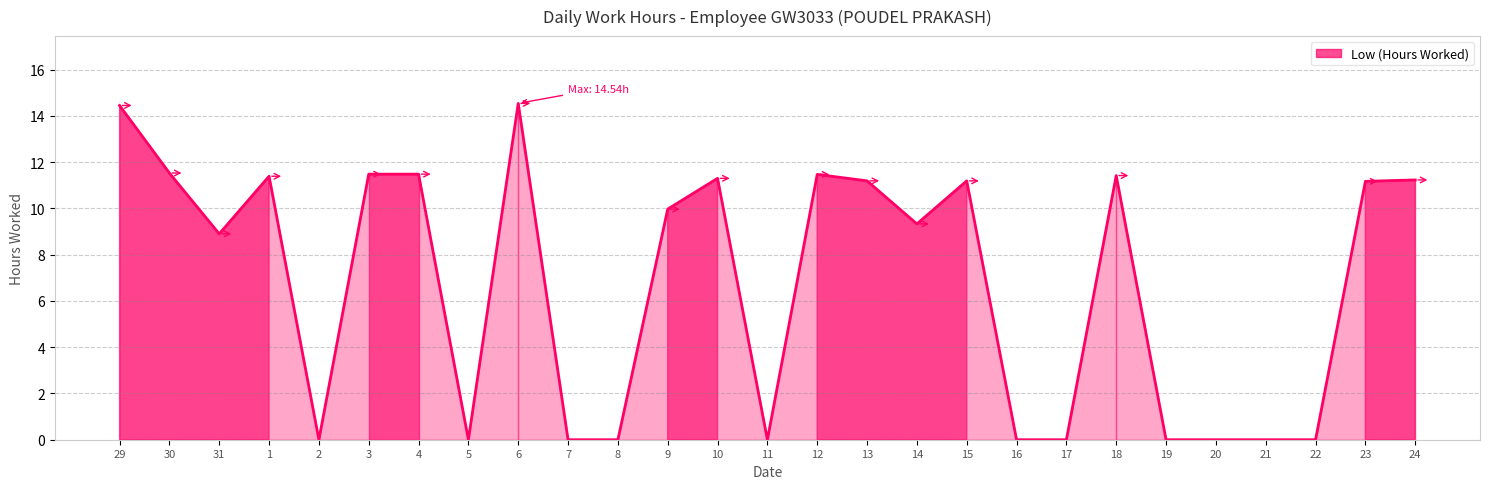

What is the greatest value displayed?

14.5